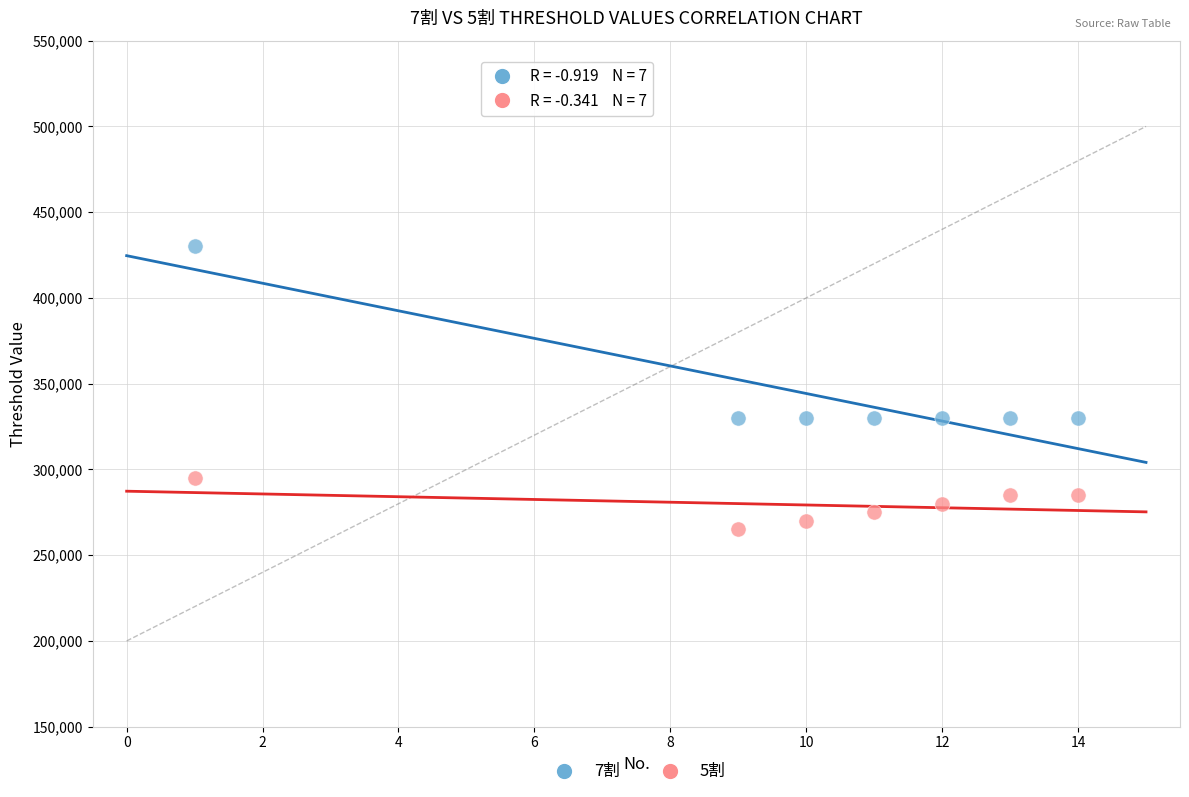

What is the X range (max minus min) for the scatter plot?

13